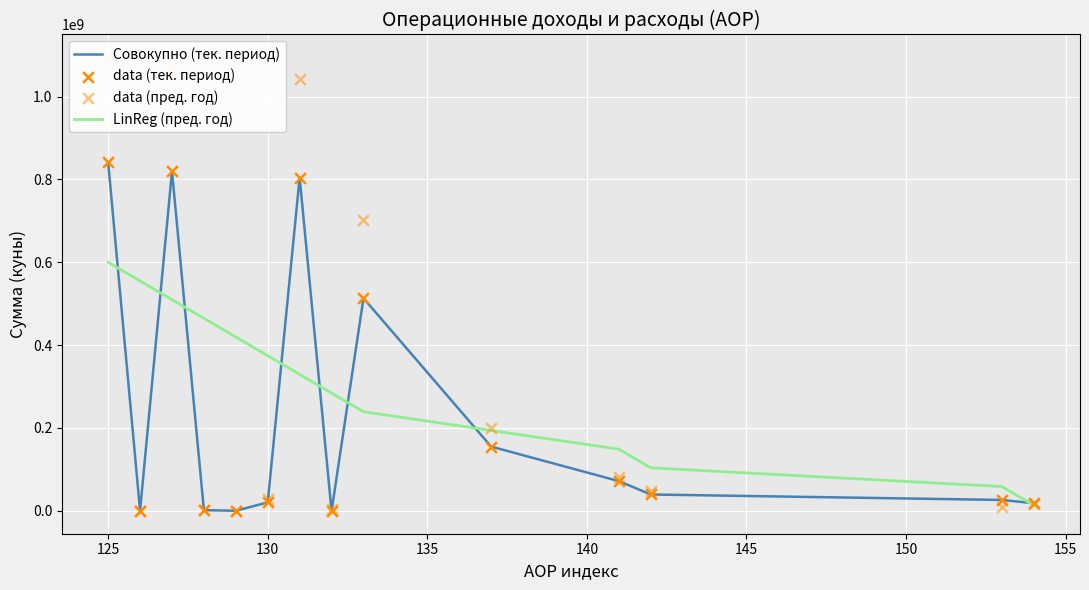

What is the maximum value for LinReg (пред. год)?

600127365.1